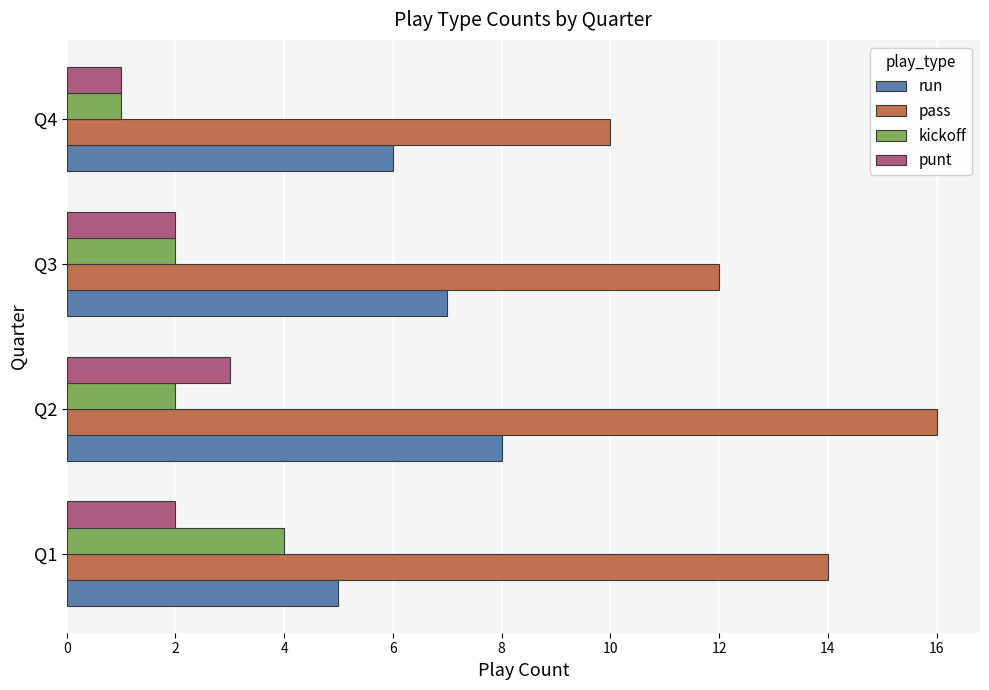

What are all the series names shown in the legend?

run, pass, kickoff, punt